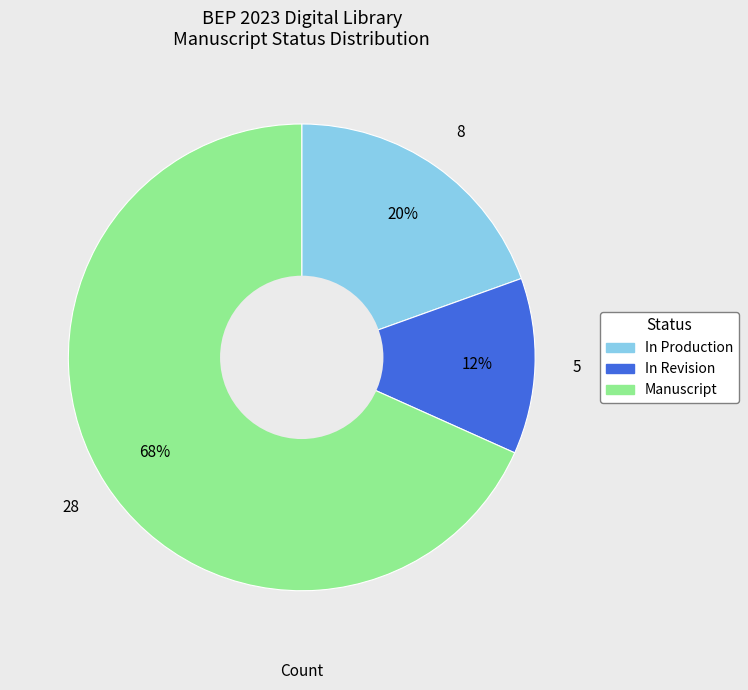

Count the number of slices in the pie.

3